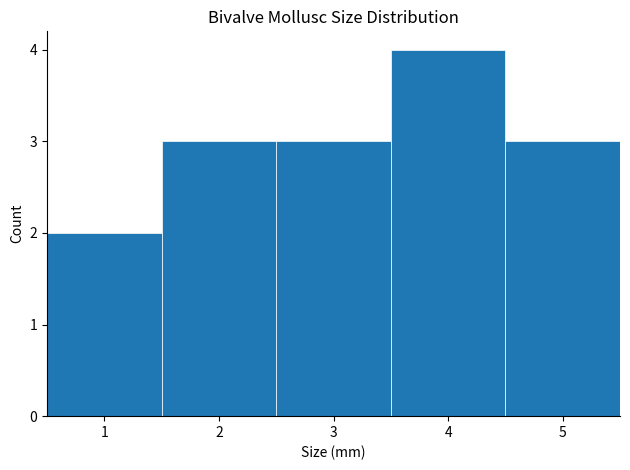

How tall is the bar that spans 1.5 to 2.5 on the x-axis? The values are not printed on the chart, so give them approximately, as read against the axis.

3